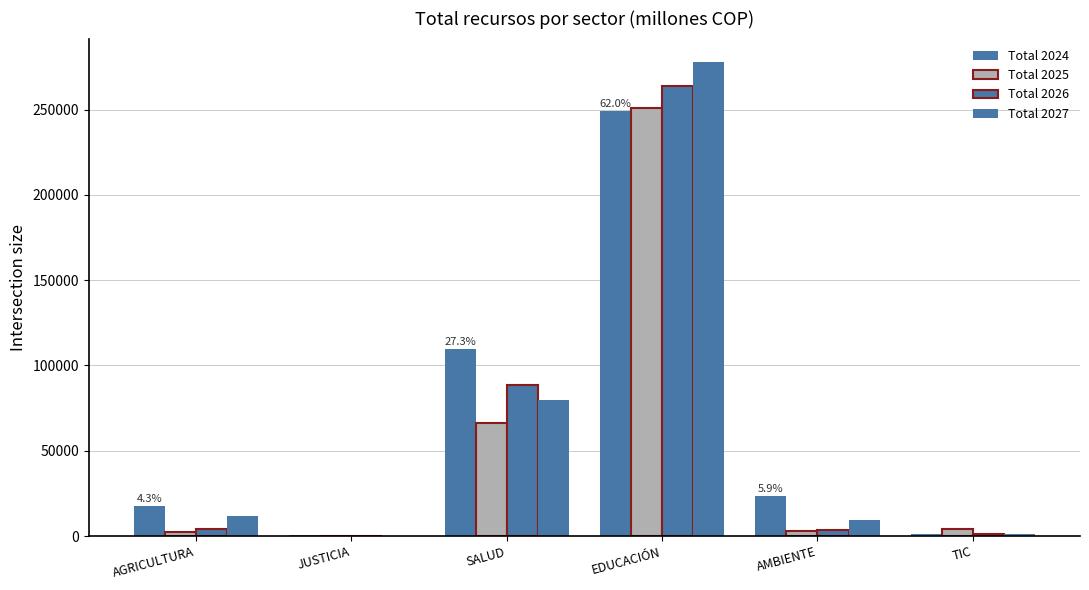

How many data points does each series have?

6